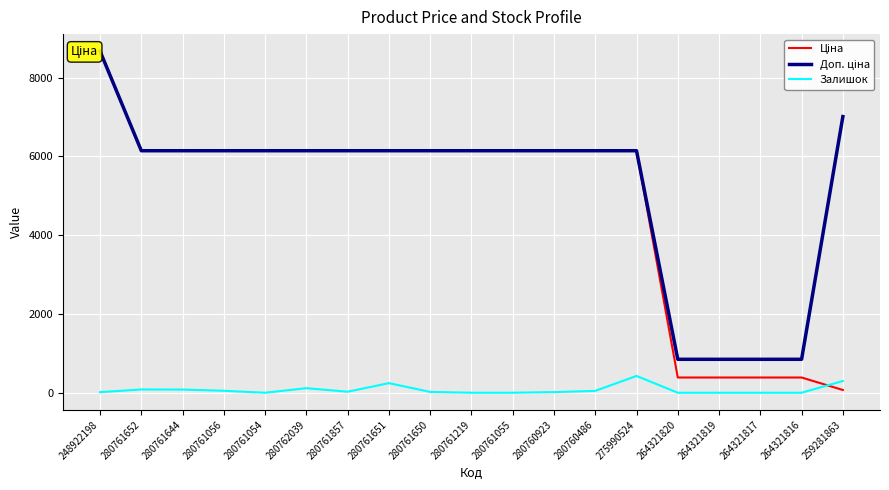

What is the maximum value shown in the chart?

8669.7